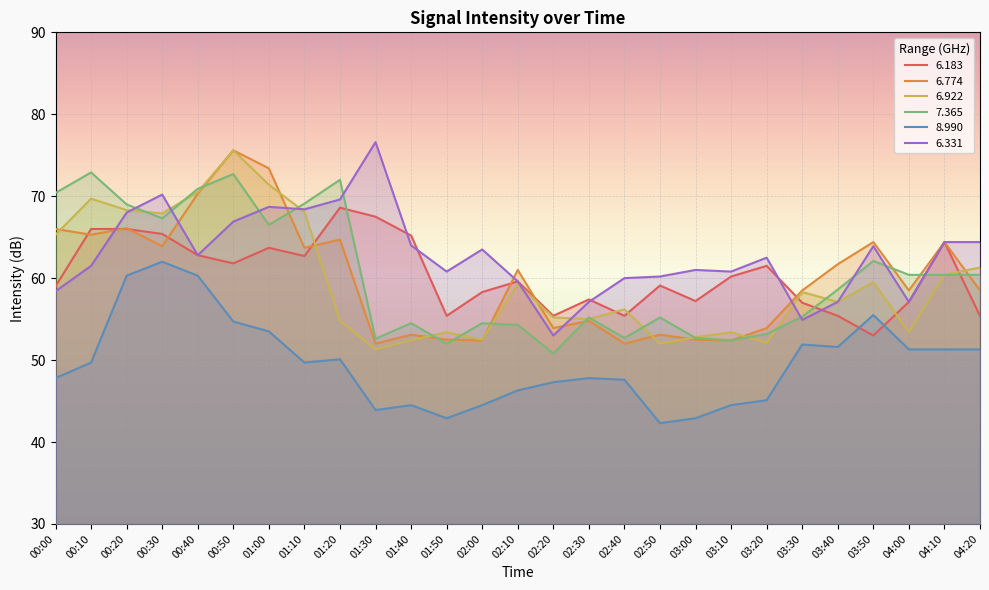

Which series has the widest spread of values?

  6.922